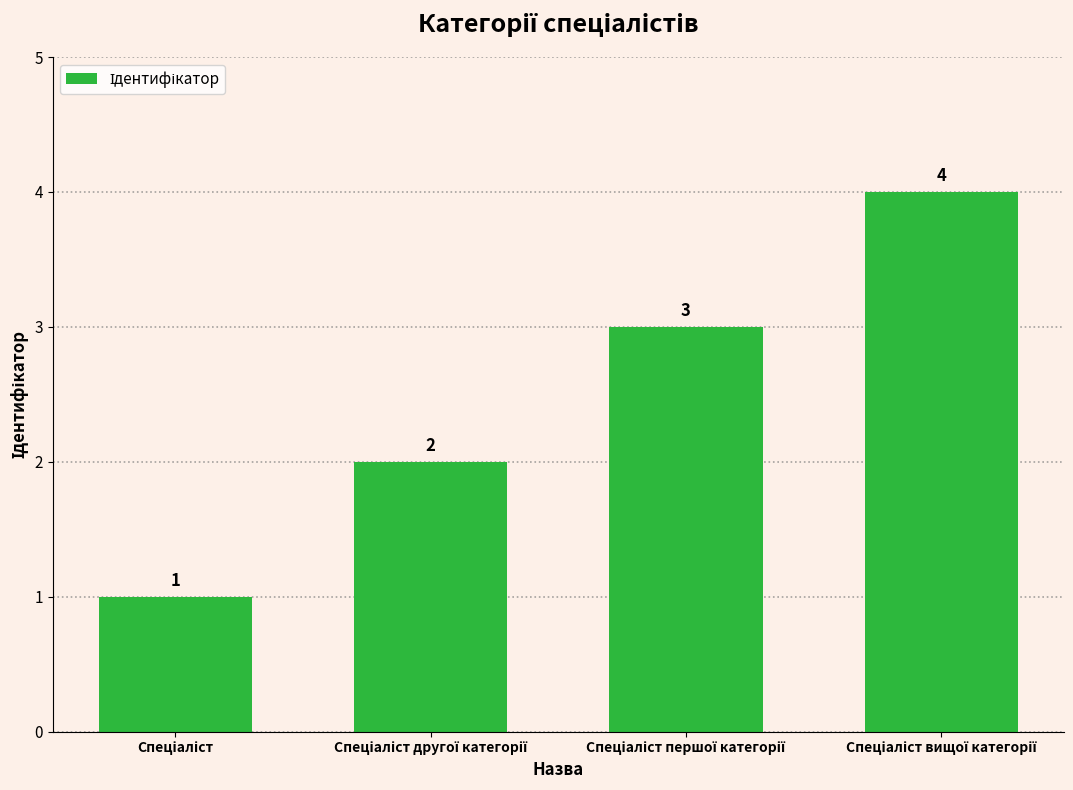

Reading left to right, list all the values displayed in this chart.

1	2	3	4